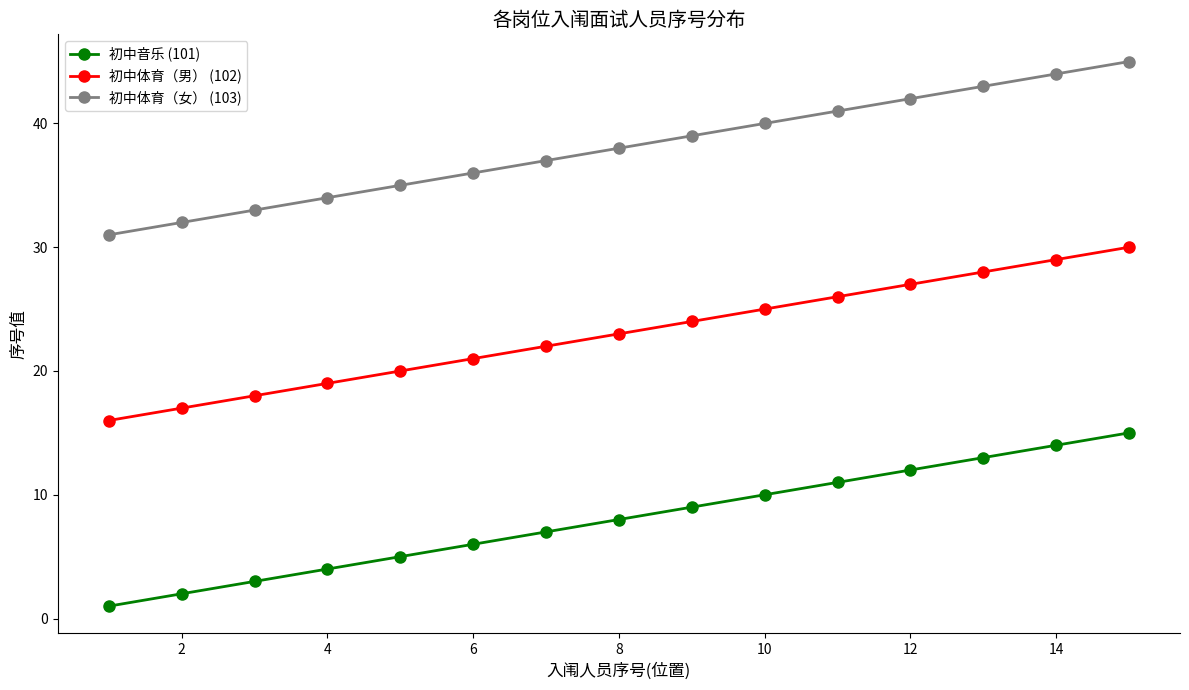

What is the difference between the second highest and minimum values in the 初中音乐 (101) series?

13